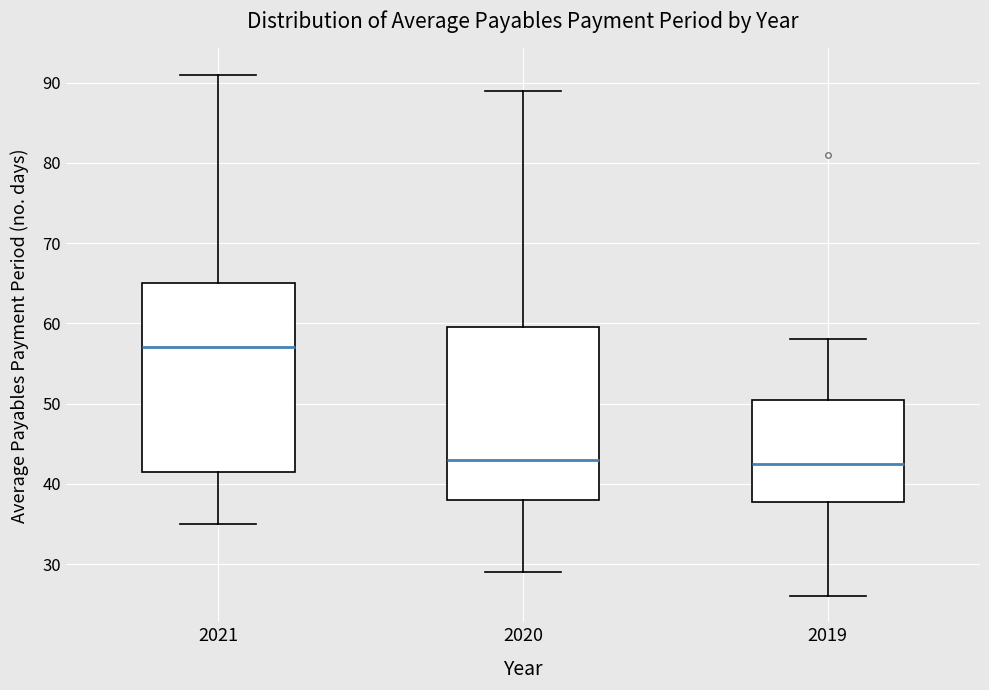

Which box is the tallest, from its lower edge to its upper edge?

2021